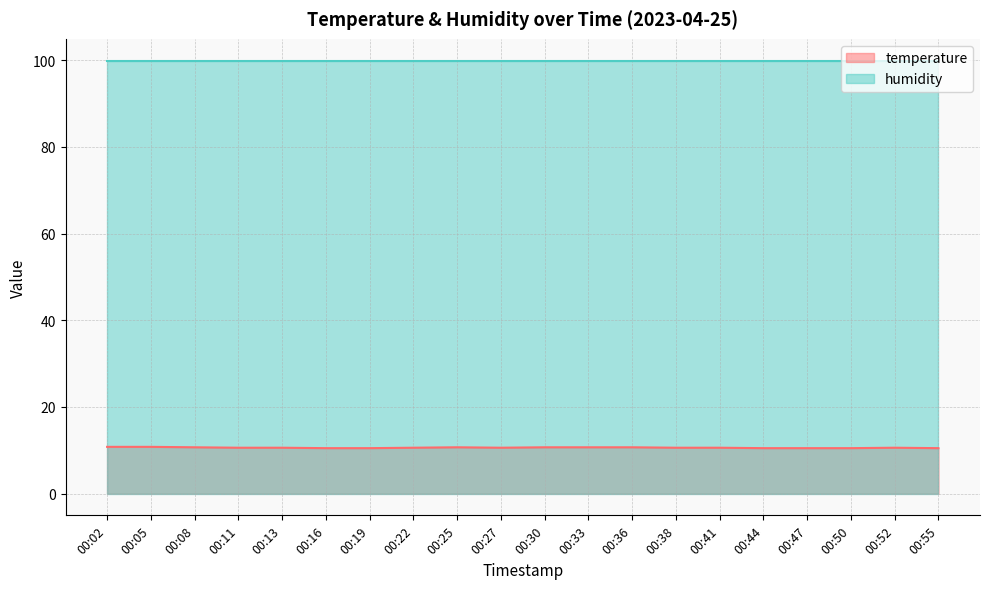

Does the chart display data point markers on the line(s)?

No